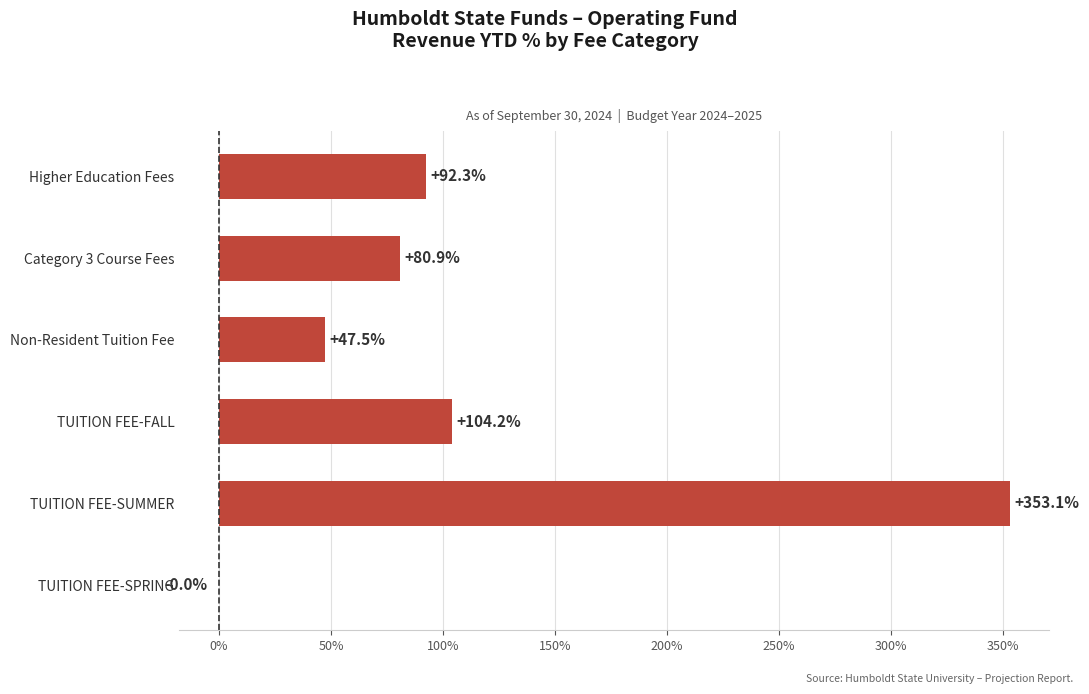

Are the bars horizontal?

Yes